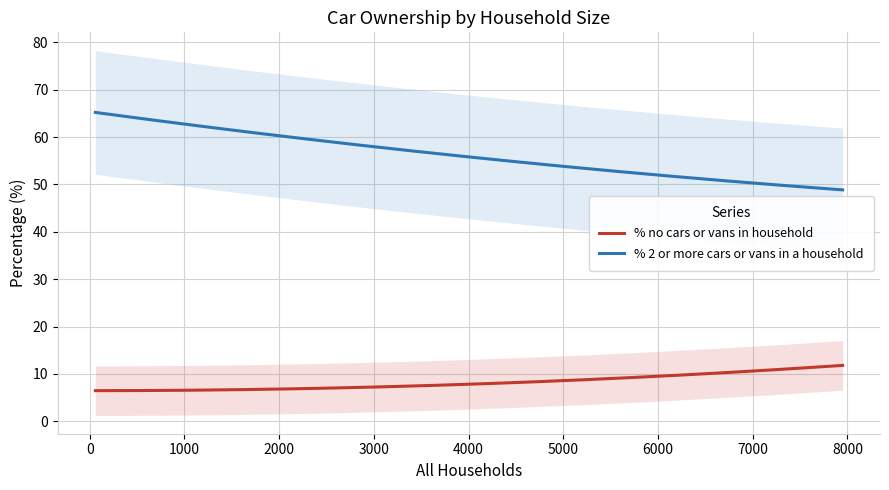

What is the highest value of the % 2 or more cars or vans in a household series?

65.2